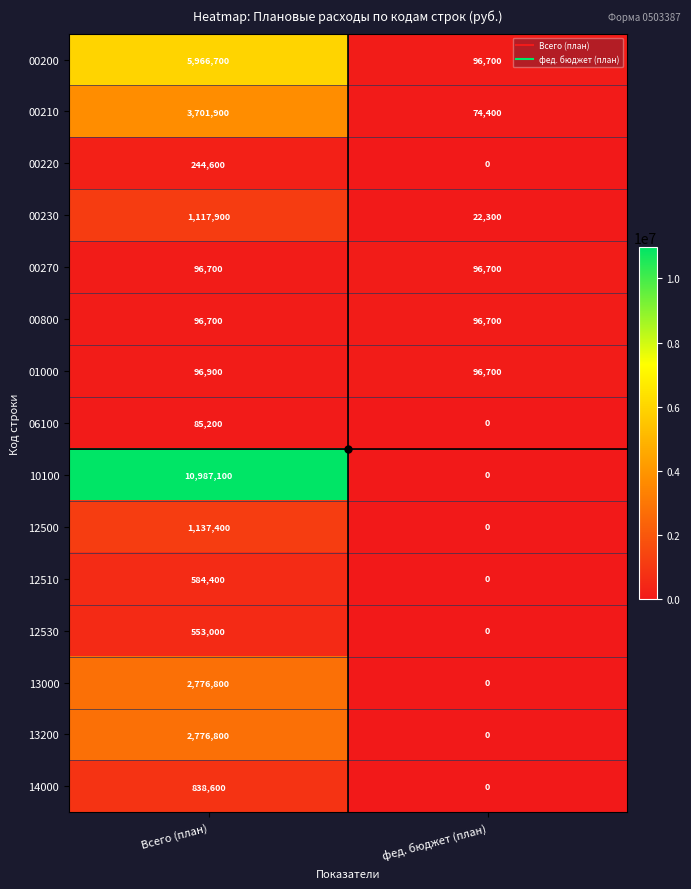

What is the maximum value shown in the chart?

10987100